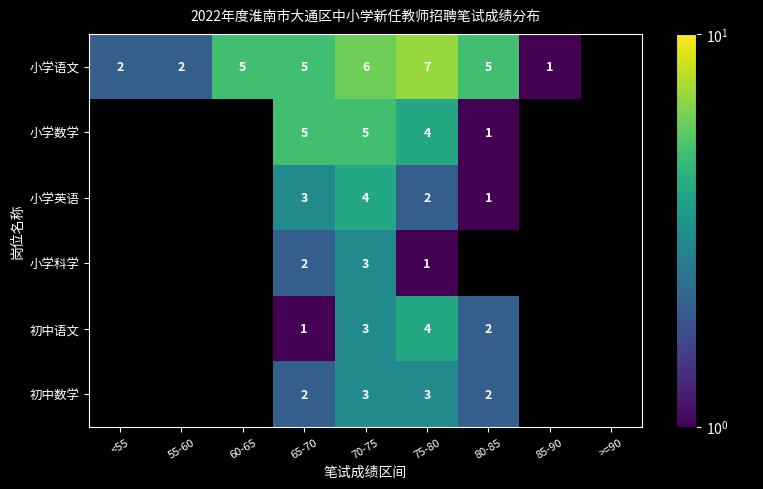

At which category is the sum across all series the highest?

70-75